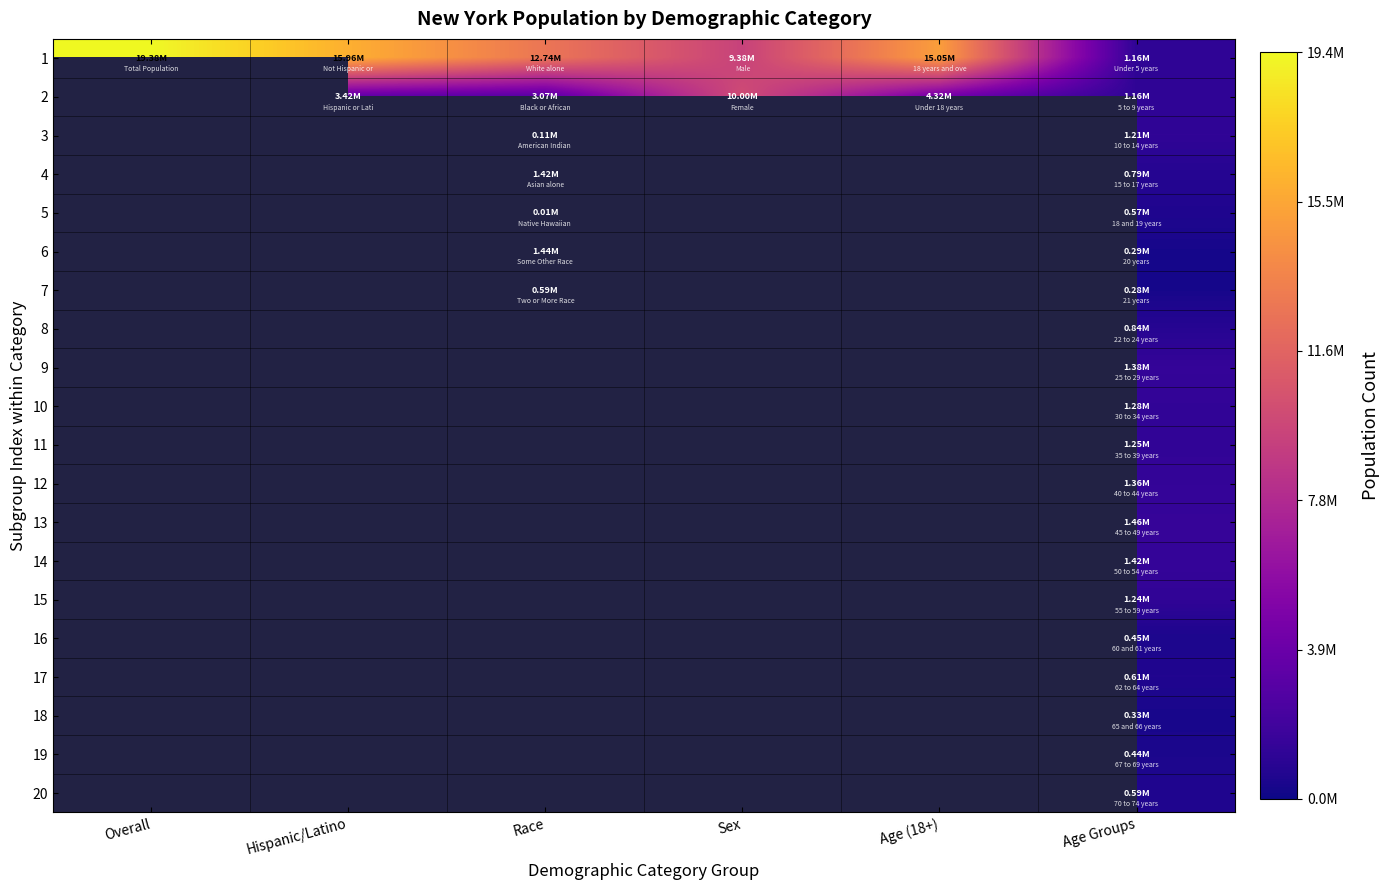

Rank the series at Hispanic/Latino from highest to lowest value.

1, 2, 3, 4, 5, 6, 7, 8, 9, 10, 11, 12, 13, 14, 15, 16, 17, 18, 19, 20